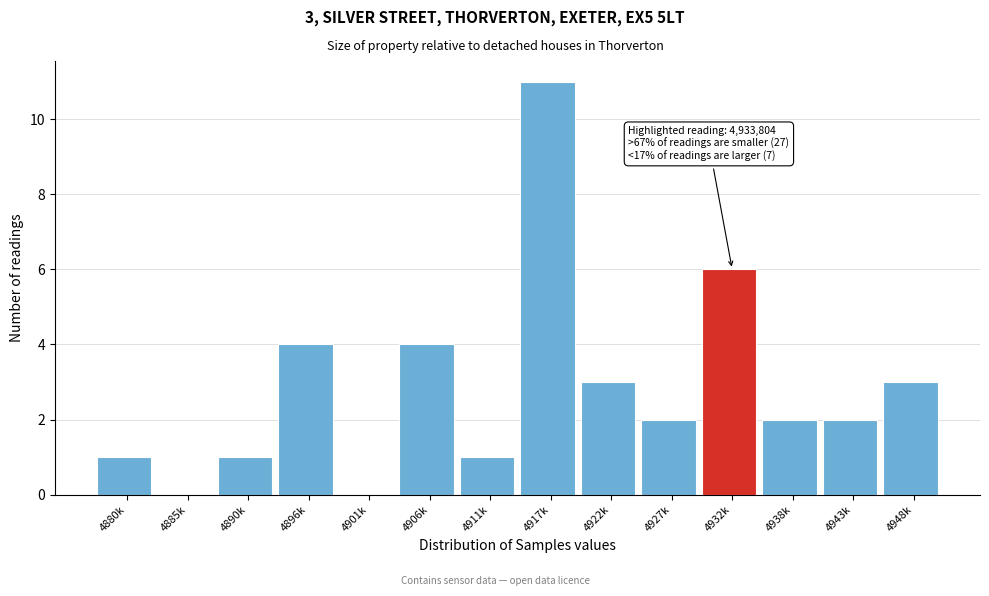

Reading left to right, transcribe all the data shown in this chart.

4880k=1	4885k=0	4890k=1	4896k=4	4901k=0	4906k=4	4911k=1	4917k=11	4922k=3	4927k=2	4932k=6	4938k=2	4943k=2	4948k=3